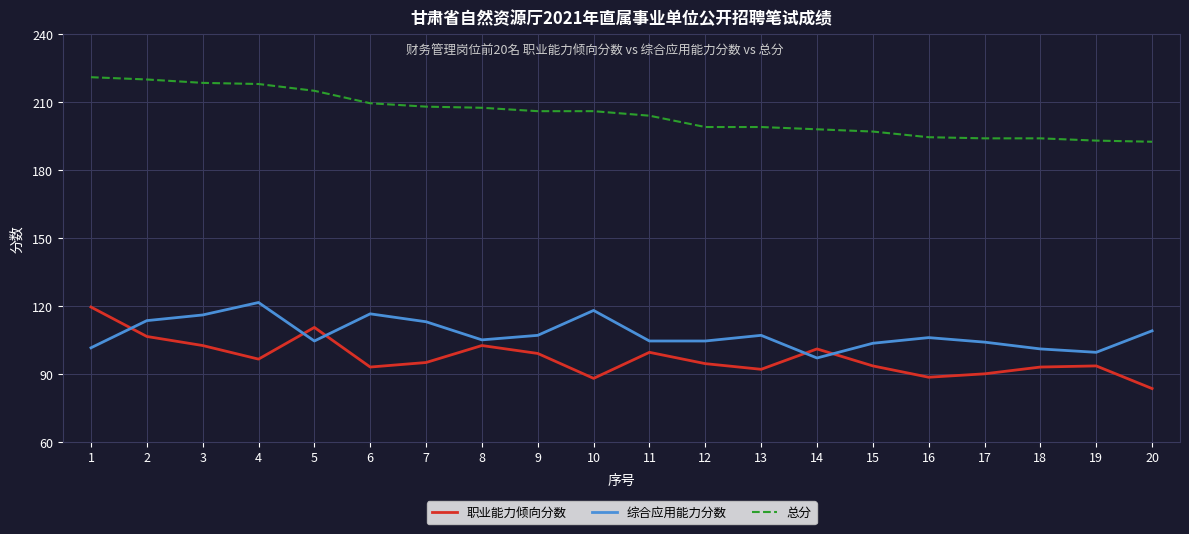

What are all the series names shown in the legend?

职业能力倾向分数, 综合应用能力分数, 总分